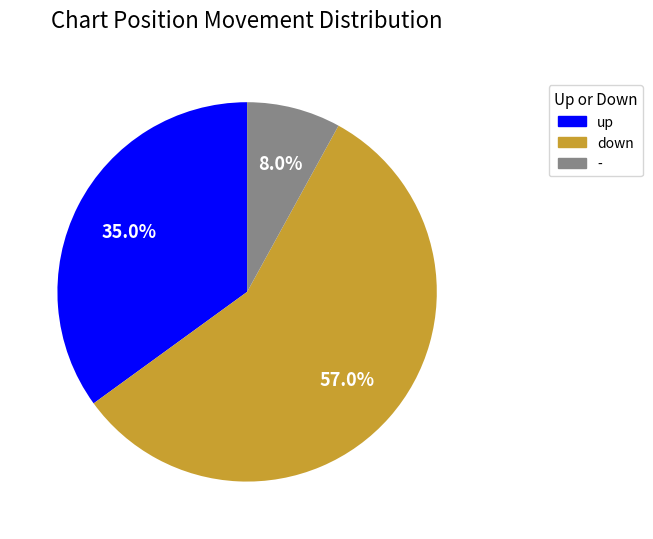

To the nearest percent, what is the combined percentage of up and down?

92%